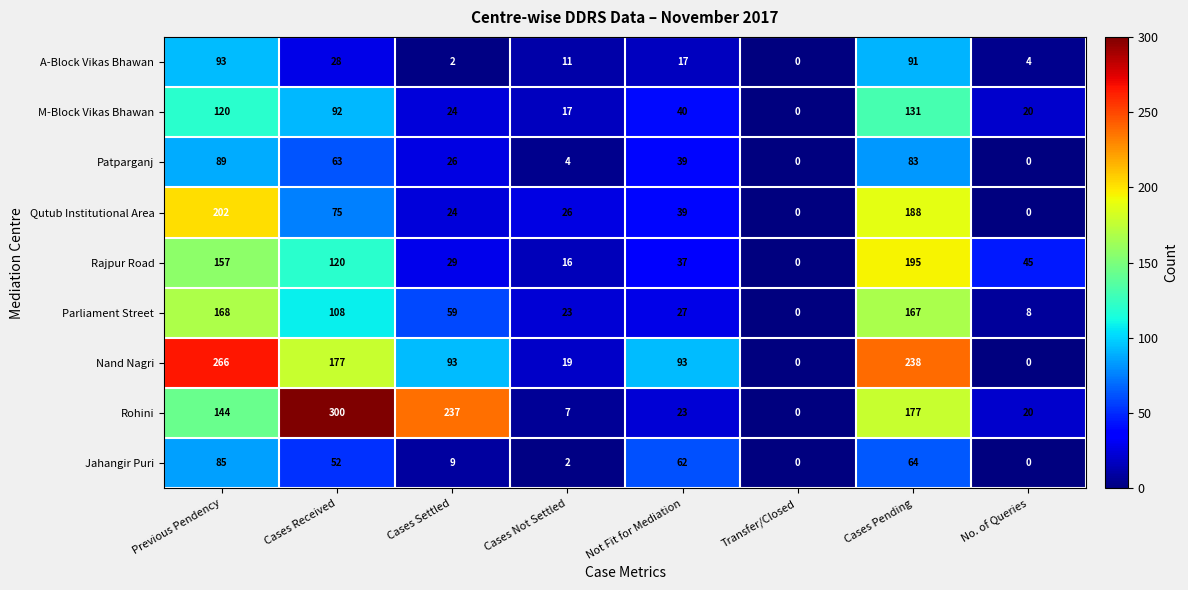

At which label does A-Block Vikas Bhawan first exceed 17?

Previous Pendency